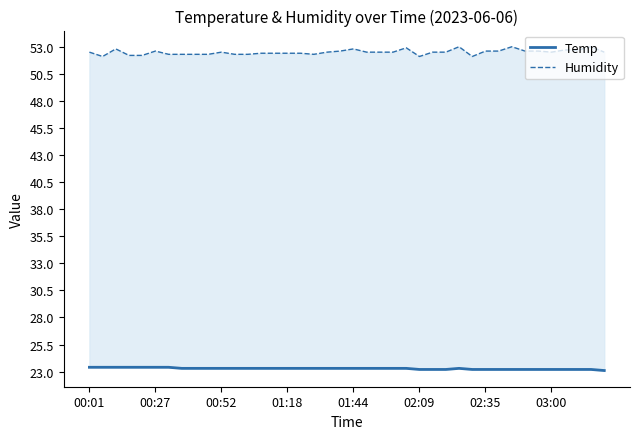

Reading left to right, what are all the values shown in this chart?

Temp: 23.4	23.4	23.4	23.4	23.4	23.4	23.4	23.3	23.3	23.3	23.3	23.3	23.3	23.3	23.3	23.3	23.3	23.3	23.3	23.3	23.3	23.3	23.3	23.3	23.3	23.2	23.2	23.2	23.3	23.2	23.2	23.2	23.2	23.2	23.2	23.2	23.2	23.2	23.2	23.1
Humidity: 52.5	52.1	52.8	52.2	52.2	52.6	52.3	52.3	52.3	52.3	52.5	52.3	52.3	52.4	52.4	52.4	52.4	52.3	52.5	52.6	52.8	52.5	52.5	52.5	52.9	52.1	52.5	52.5	53.0	52.1	52.6	52.6	53.0	52.6	52.6	52.5	52.7	52.7	53.0	52.5